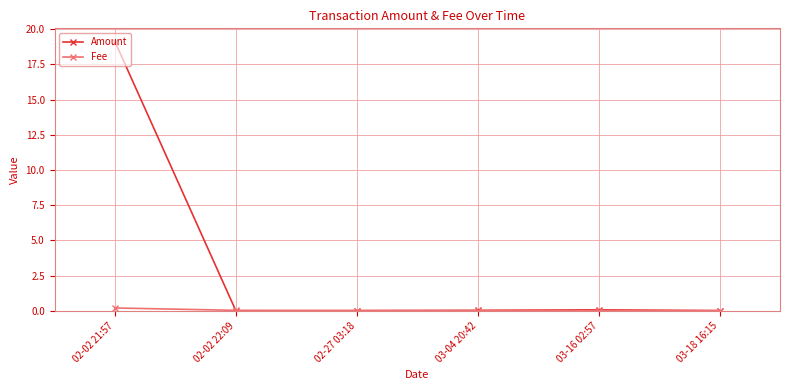

The value of Amount at 02-02 21:57 is 31.7. True or false?

False